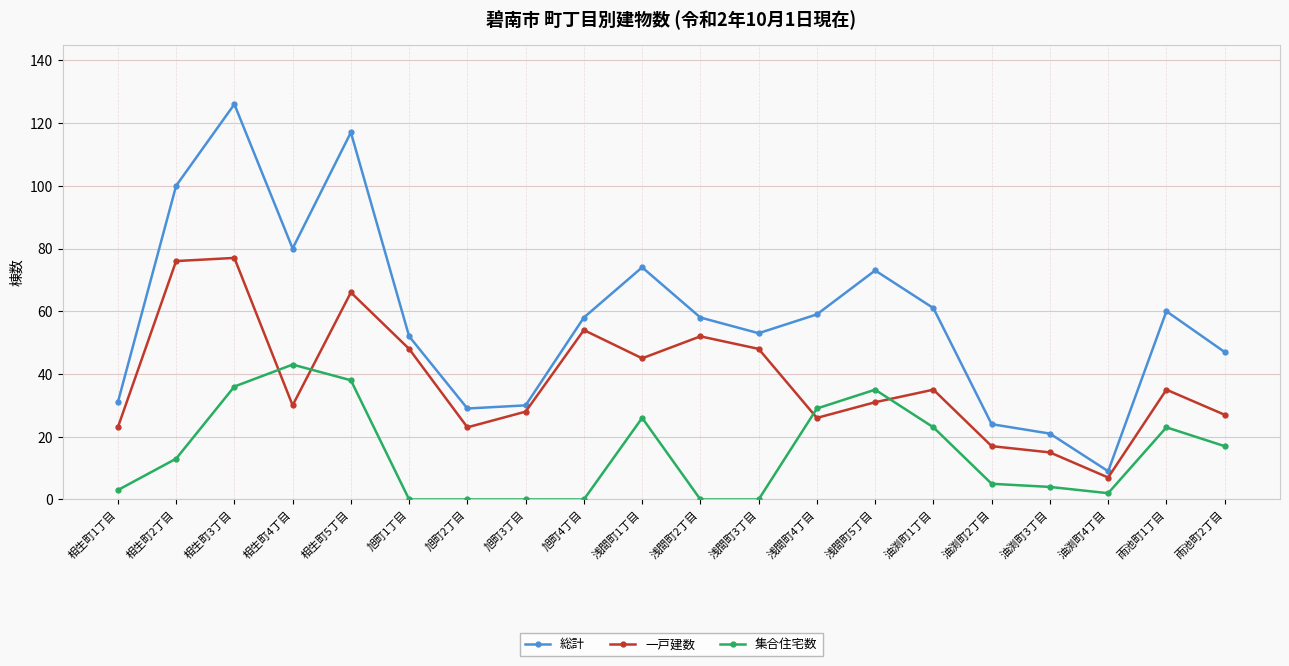

How many lines are shown in the chart?

3